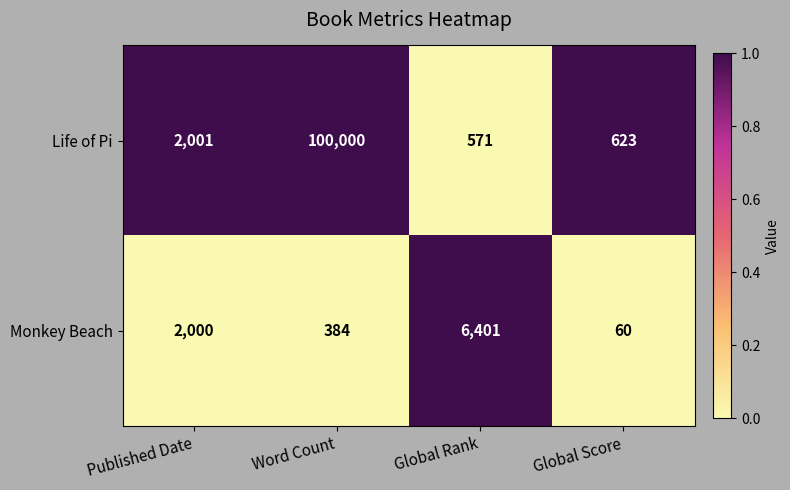

How many categories are shown in the chart?

4